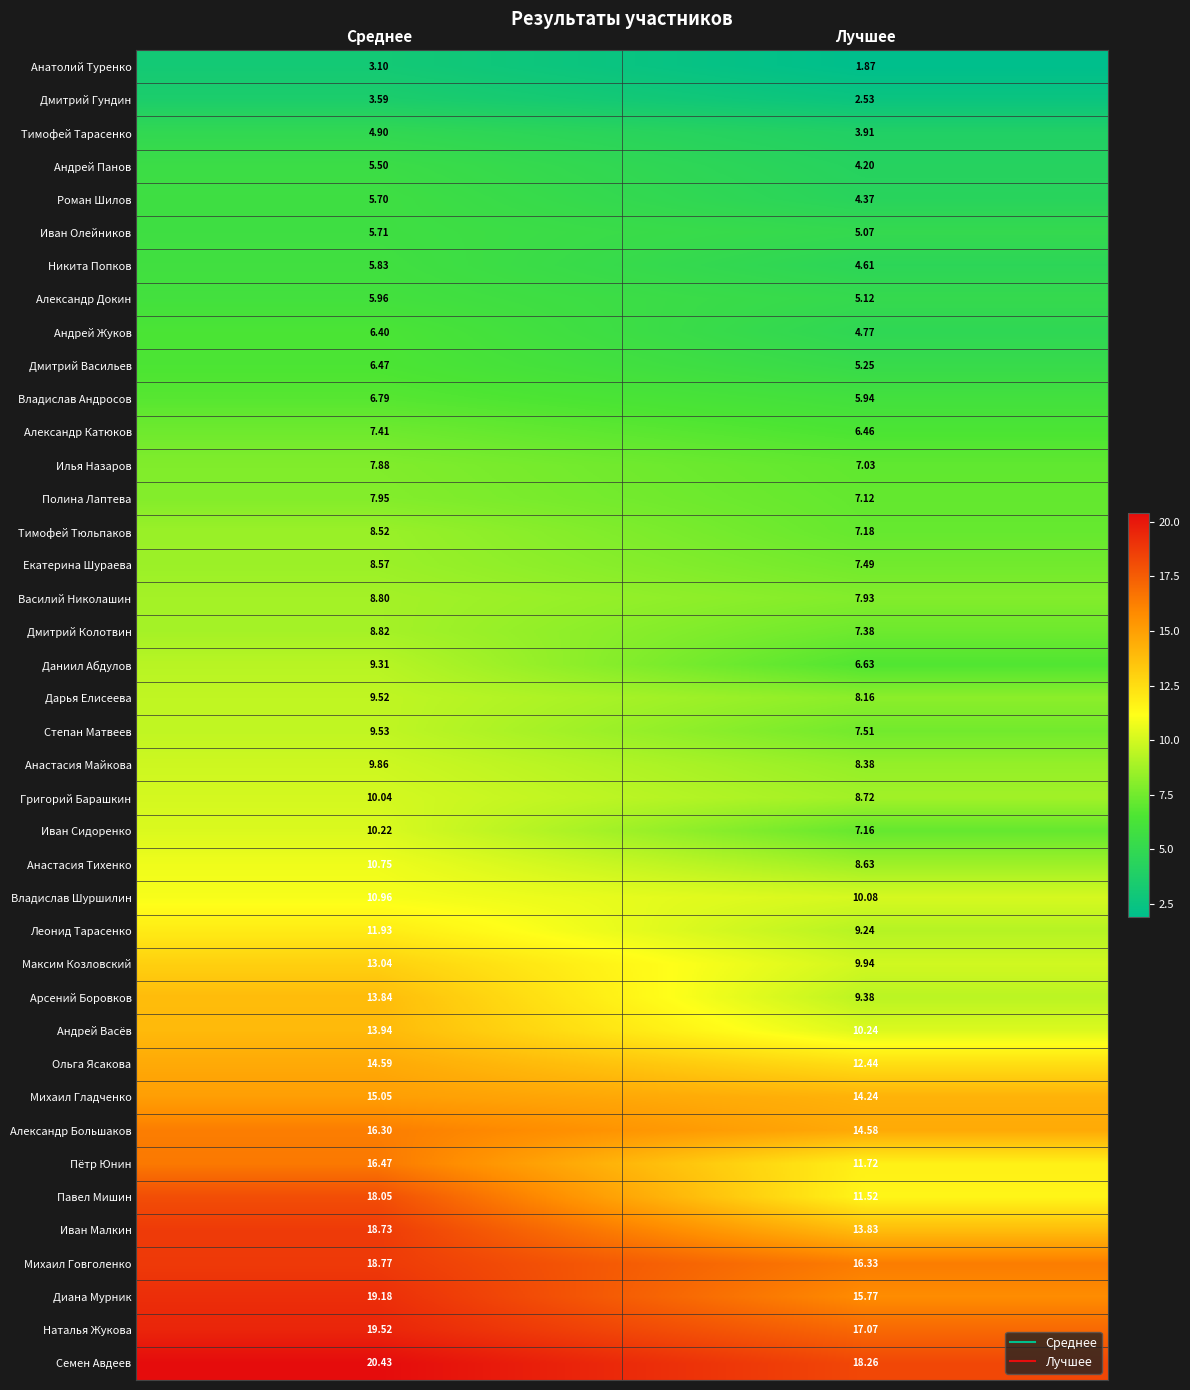

At which label does Леонид Тарасенко reach its peak?

Среднее